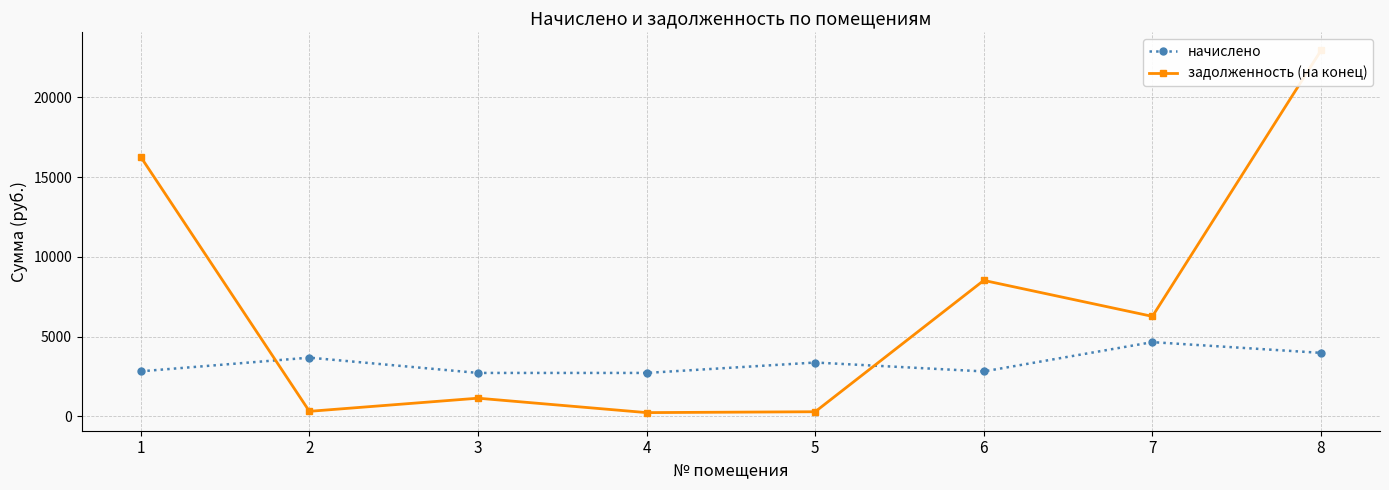

Which label corresponds to the largest value in the chart?

8